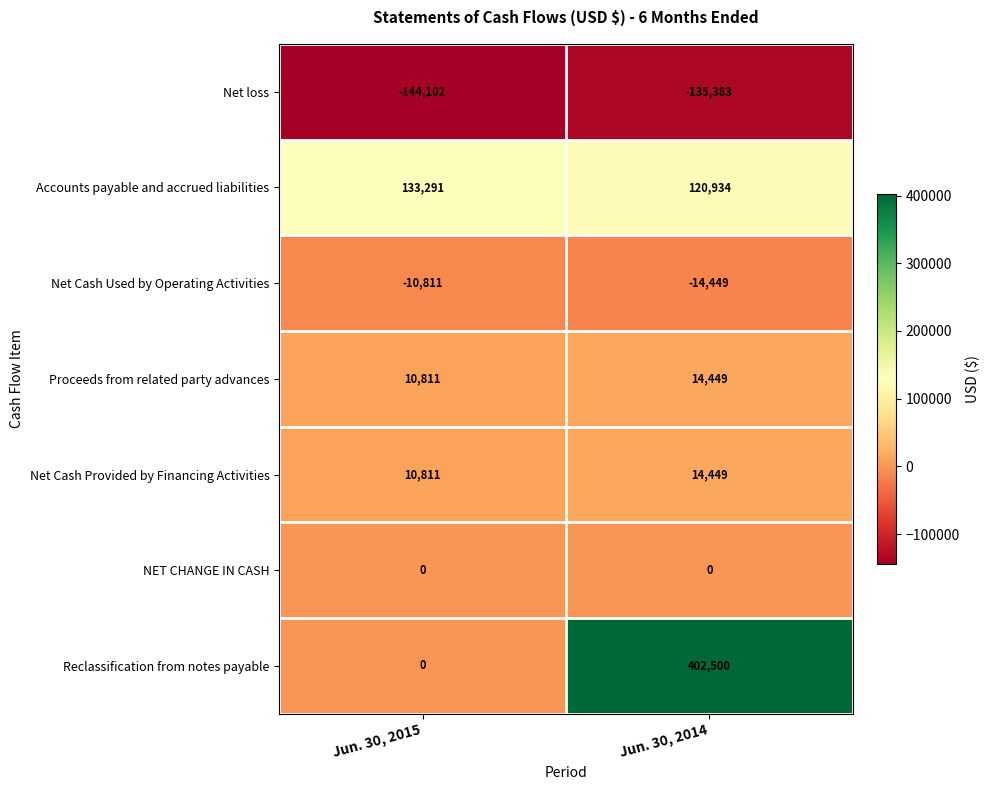

Reading right to left, extract all data points from this chart.

Net loss: Jun. 30, 2014=-135383	Jun. 30, 2015=-144102
Accounts payable and accrued liabilities: Jun. 30, 2014=120934	Jun. 30, 2015=133291
Net Cash Used by Operating Activities: Jun. 30, 2014=-14449	Jun. 30, 2015=-10811
Proceeds from related party advances: Jun. 30, 2014=14449	Jun. 30, 2015=10811
Net Cash Provided by Financing Activities: Jun. 30, 2014=14449	Jun. 30, 2015=10811
NET CHANGE IN CASH: Jun. 30, 2014=0	Jun. 30, 2015=0
Reclassification from notes payable: Jun. 30, 2014=402500	Jun. 30, 2015=0